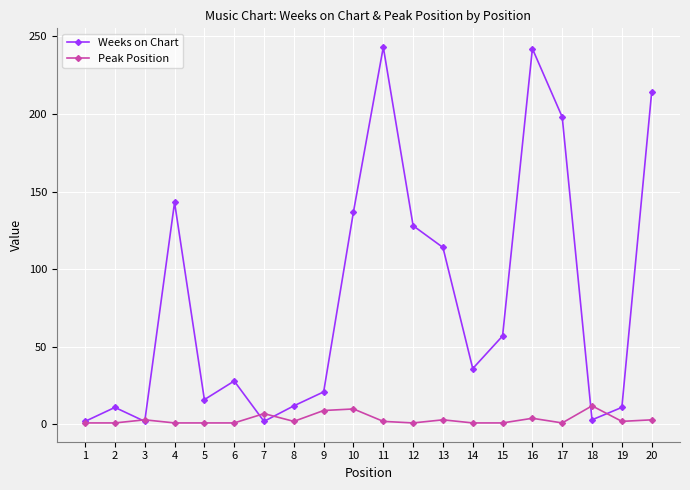

After their last crossing, which series has the higher values: Peak Position or Weeks on Chart?

Weeks on Chart